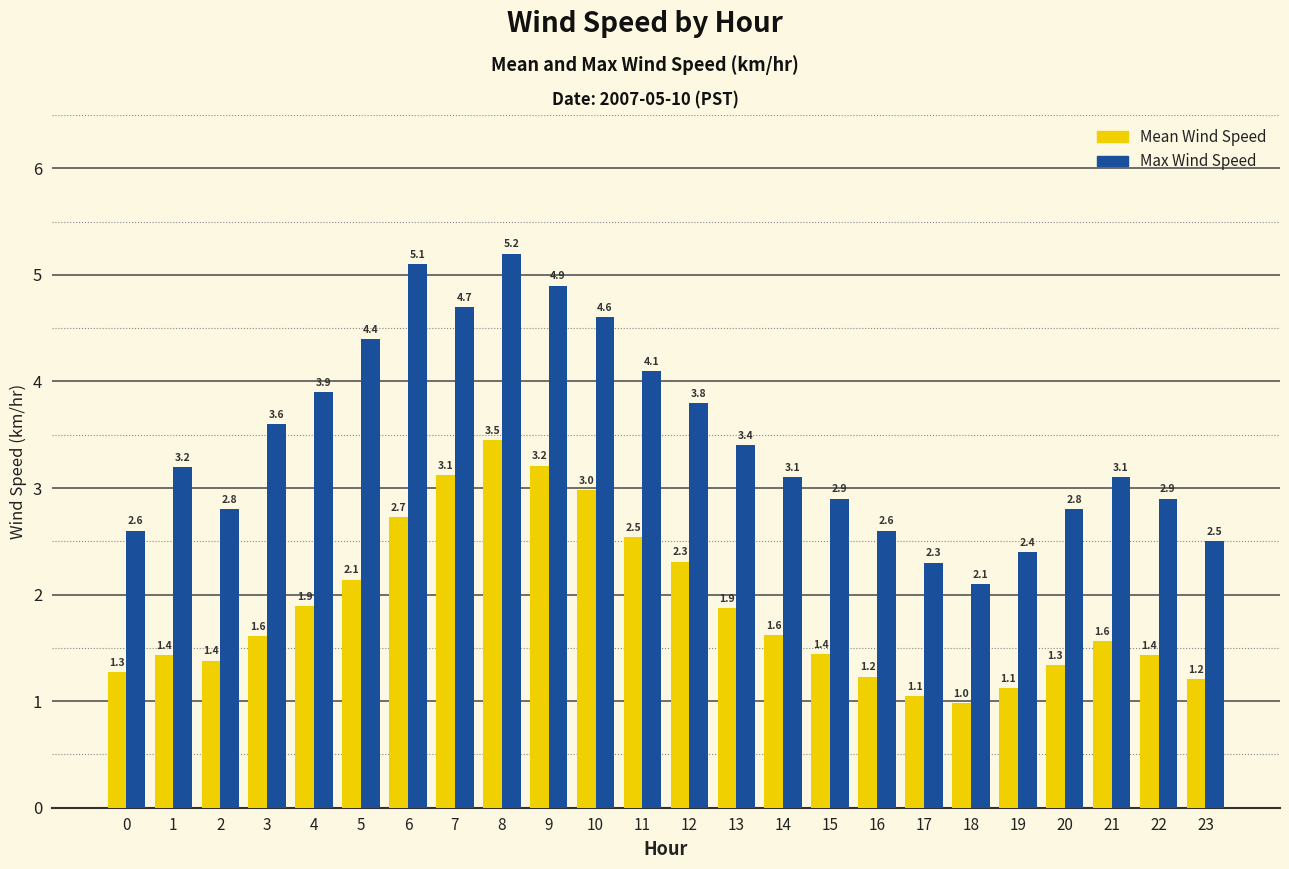

What is the difference between the second highest and minimum values in the Mean Wind Speed series?

2.2